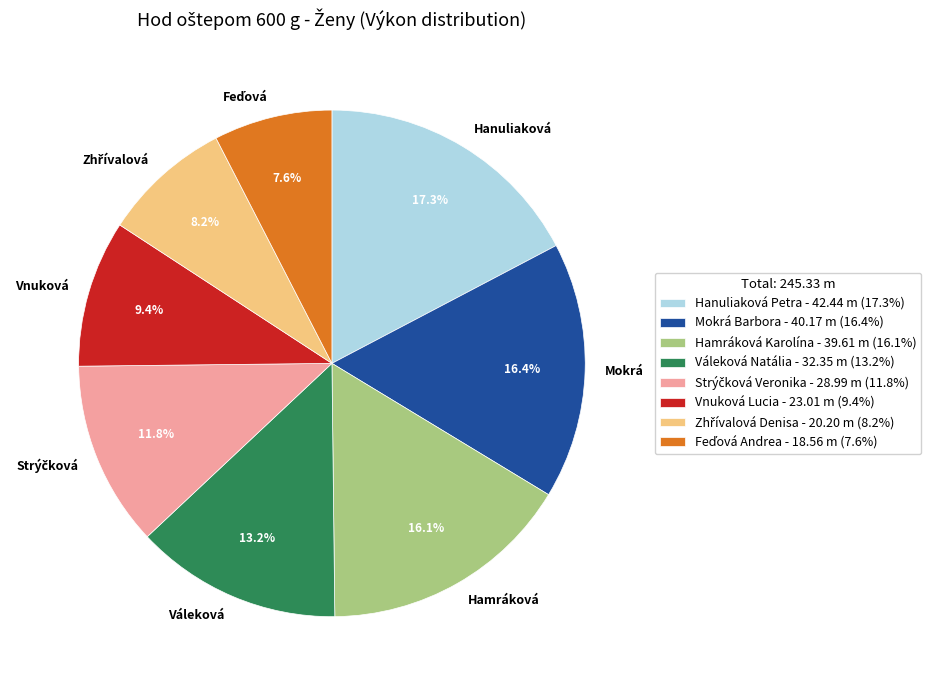

Is the sum of Váleková and Hanuliaková greater than half?

No